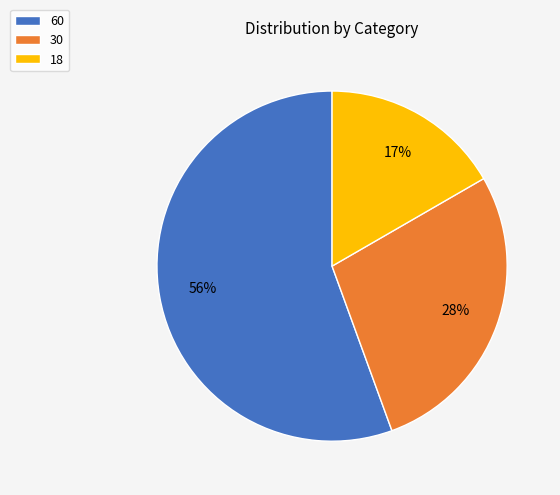

Count the number of slices in the pie.

3